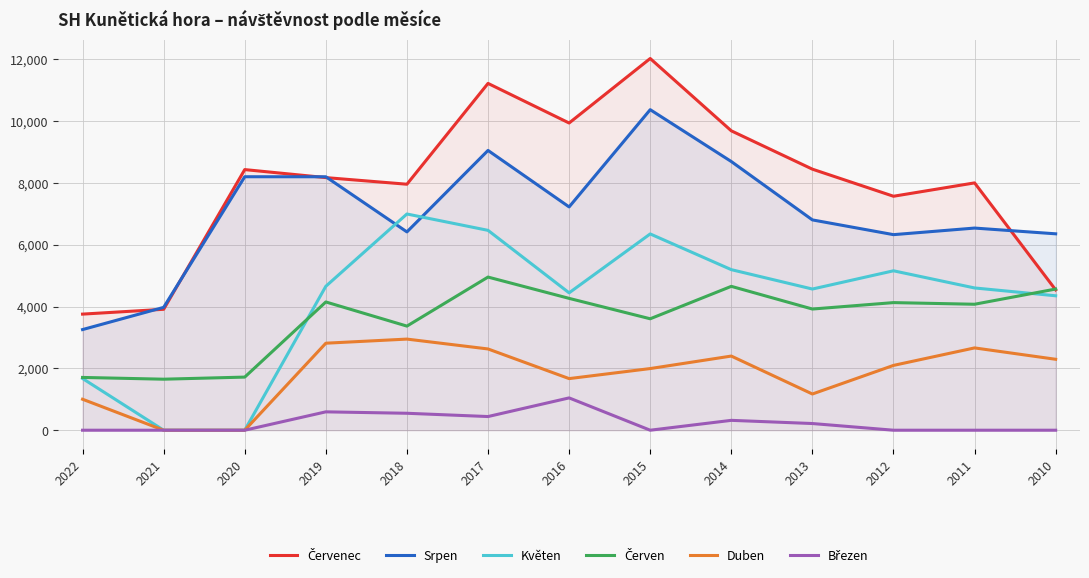

Reading left to right, list all the values displayed in this chart.

Červenec: 3755	3911	8429	8170	7956	11217	9936	12022	9683	8443	7567	7999	4539
Srpen: 3255	3973	8198	8197	6414	9049	7222	10367	8690	6802	6325	6538	6352
Květen: 1673	0	0	4655	6993	6464	4443	6348	5193	4566	5156	4601	4348
Červen: 1707	1650	1718	4148	3367	4953	4264	3604	4653	3919	4127	4074	4566
Duben: 1002	0	0	2814	2947	2628	1669	1994	2398	1171	2096	2662	2294
Březen: 0	0	0	594	548	442	1045	0	319	216	0	0	0